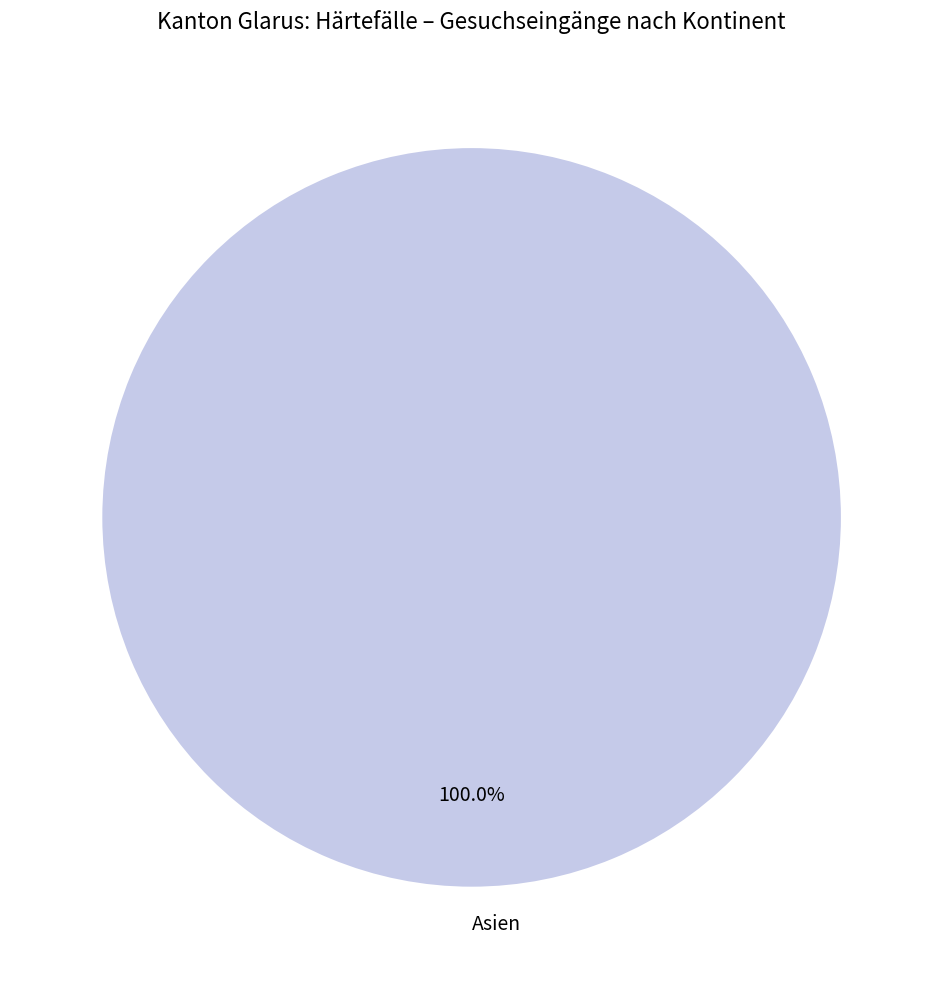

Rank the categories by value from highest to lowest.

Asien